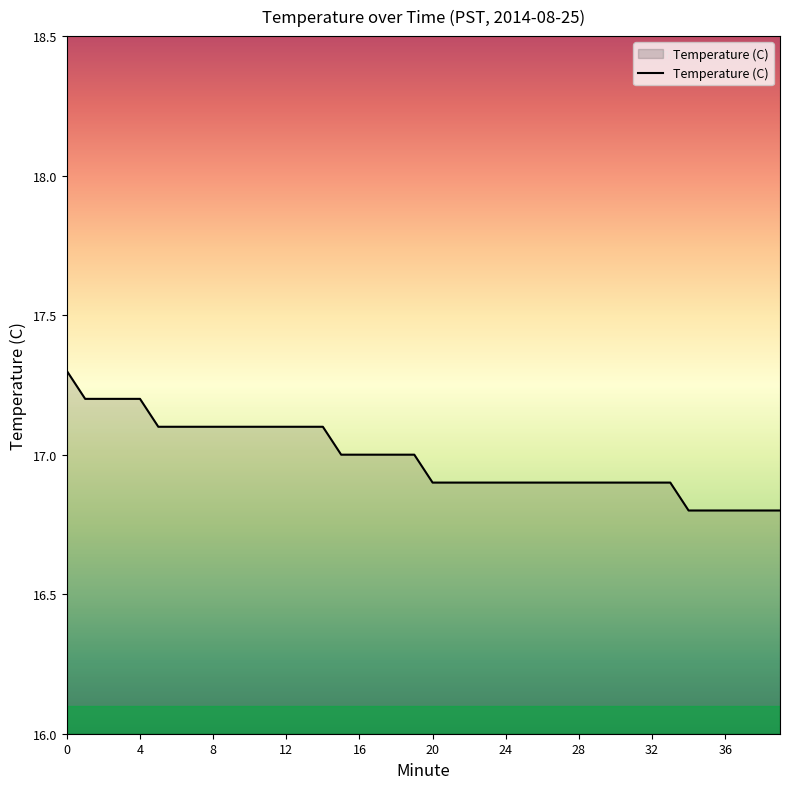

How many values are between 16 and 17?

25